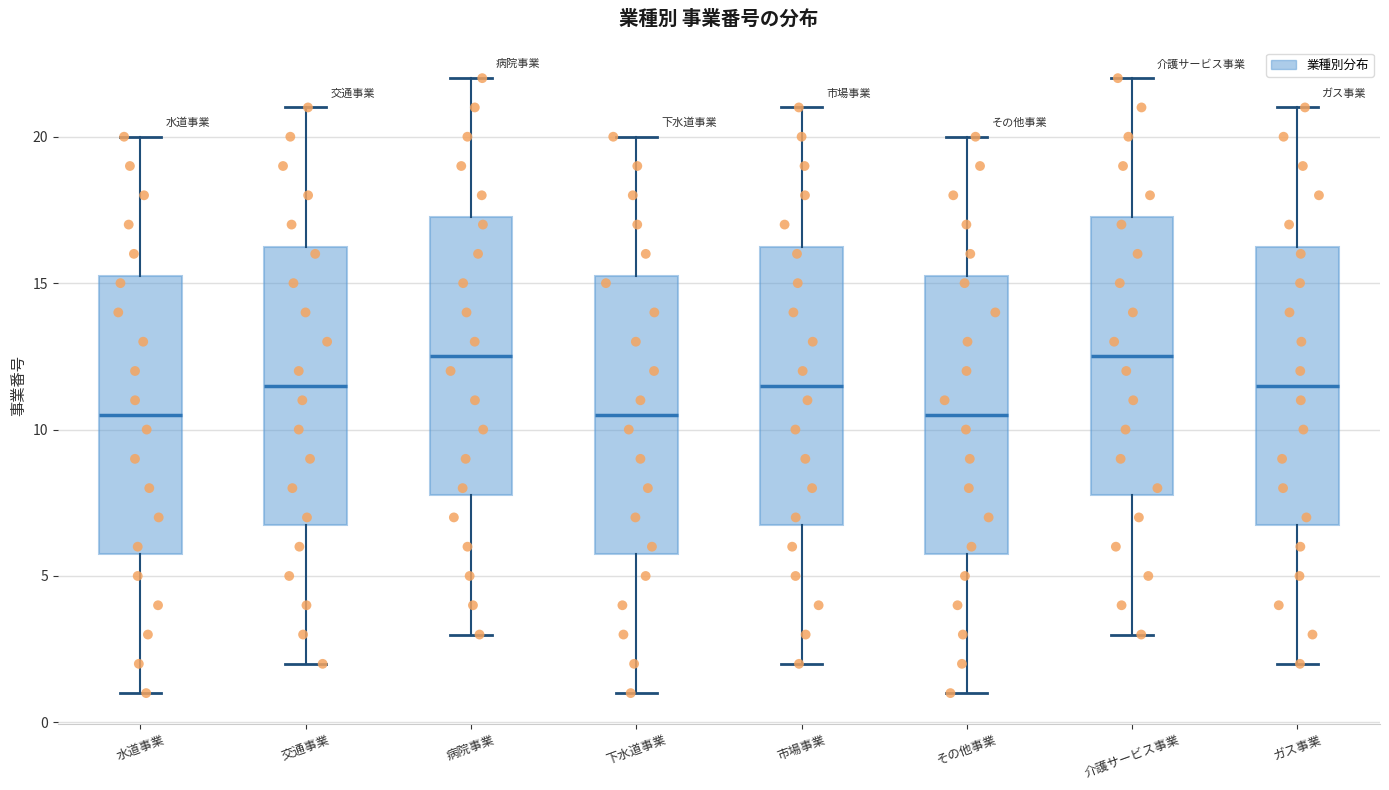

Reading left to right, read every box against the y-axis: the position of its median line, the range the box covers, and the ends of its whiskers. The values are not printed on the chart, so give them approximately, as read against the axis.

水道事業: median 10.5, box 6.0 to 15.5, whiskers 1.0 to 20.0
交通事業: median 11.5, box 7.0 to 16.5, whiskers 2.0 to 21.0
病院事業: median 12.5, box 8.0 to 17.5, whiskers 3.0 to 22.0
下水道事業: median 10.5, box 6.0 to 15.5, whiskers 1.0 to 20.0
市場事業: median 11.5, box 7.0 to 16.5, whiskers 2.0 to 21.0
その他事業: median 10.5, box 6.0 to 15.5, whiskers 1.0 to 20.0
介護サービス事業: median 12.5, box 8.0 to 17.5, whiskers 3.0 to 22.0
ガス事業: median 11.5, box 7.0 to 16.5, whiskers 2.0 to 21.0